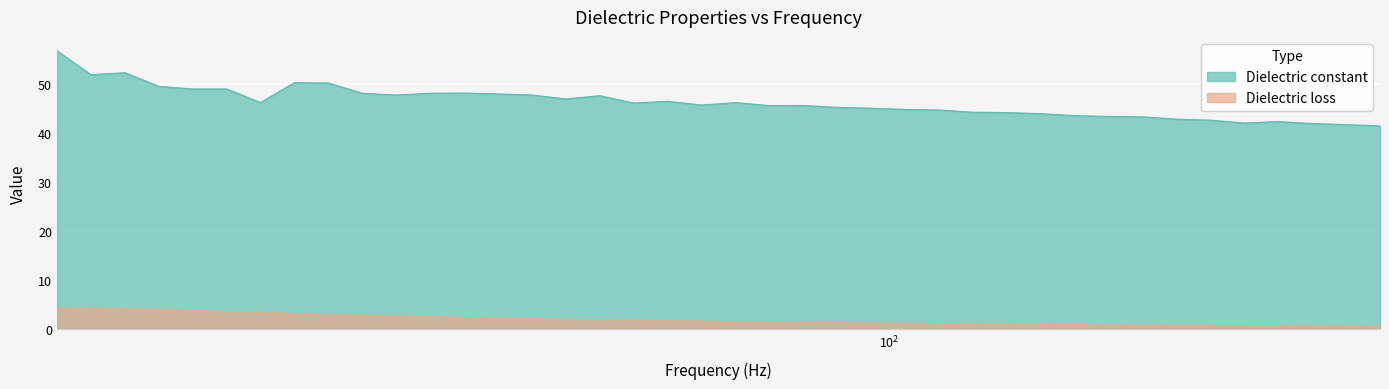

Which series has the largest total across all categories?

Dielectric constant